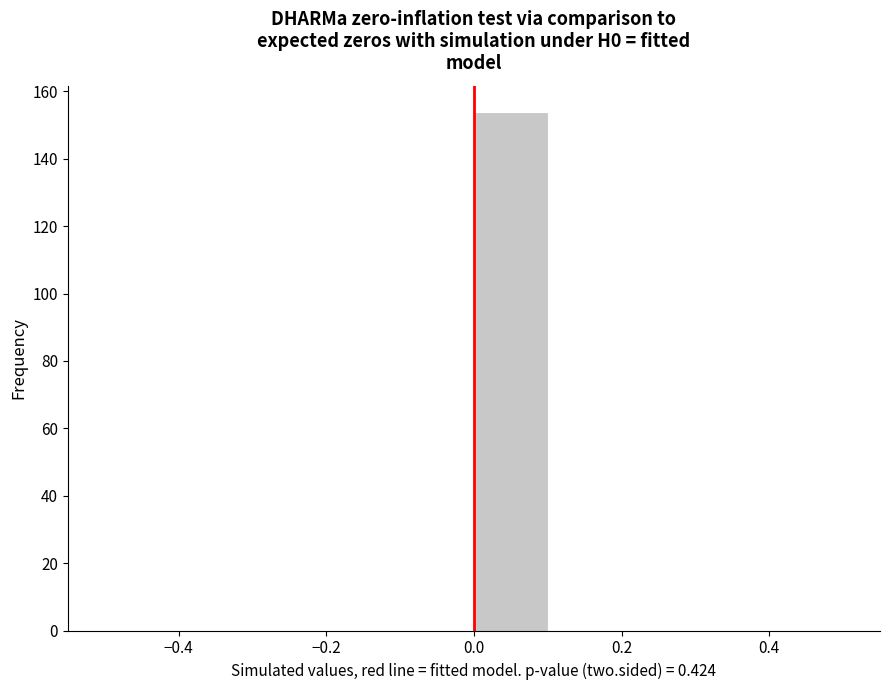

Reading left to right, list every bar in this chart as the range it spans on the x-axis followed by its height. The values are not printed on the chart, so give them approximately, as read against the axis.

-0.5 to -0.4: 0
-0.4 to -0.3: 0
-0.3 to -0.2: 0
-0.2 to -0.1: 0
-0.1 to 0.0: 0
0.0 to 0.1: 154
0.1 to 0.2: 0
0.2 to 0.3: 0
0.3 to 0.4: 0
0.4 to 0.5: 0